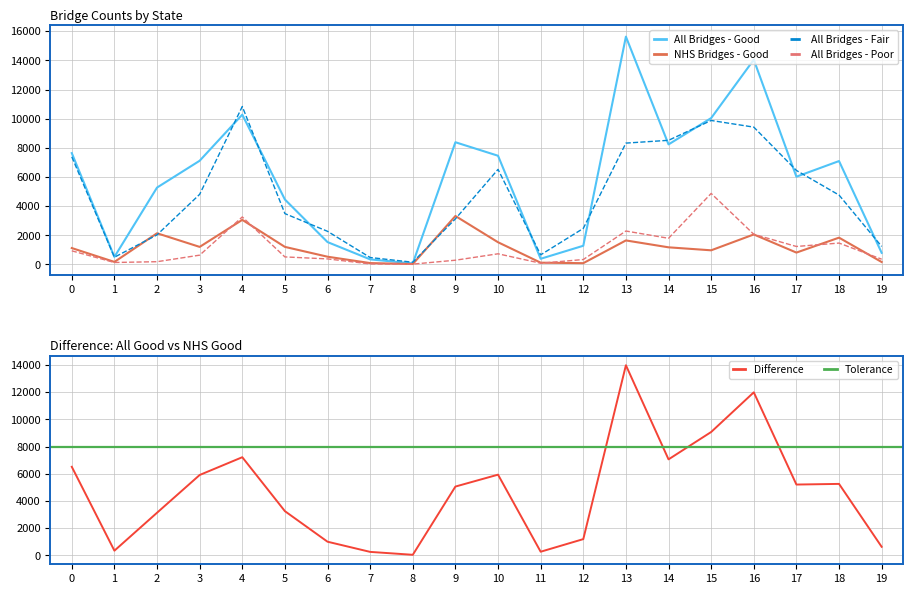

The value of NHS Bridges - Good at 15 is 970. True or false?

True